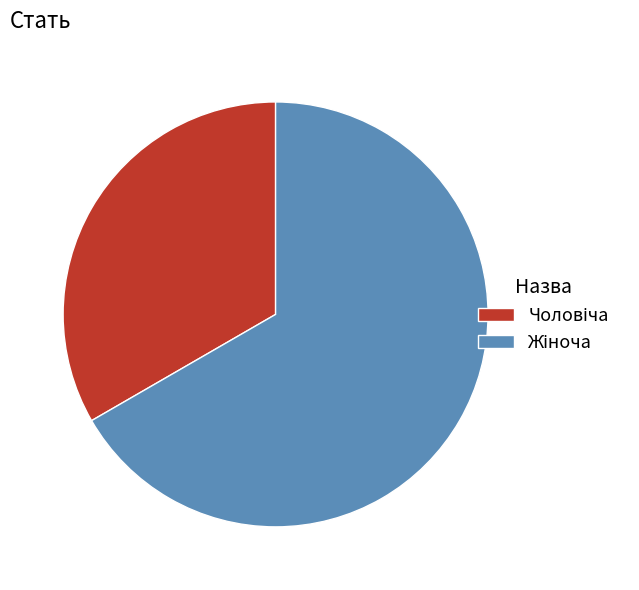

Does any single category account for the majority?

Yes